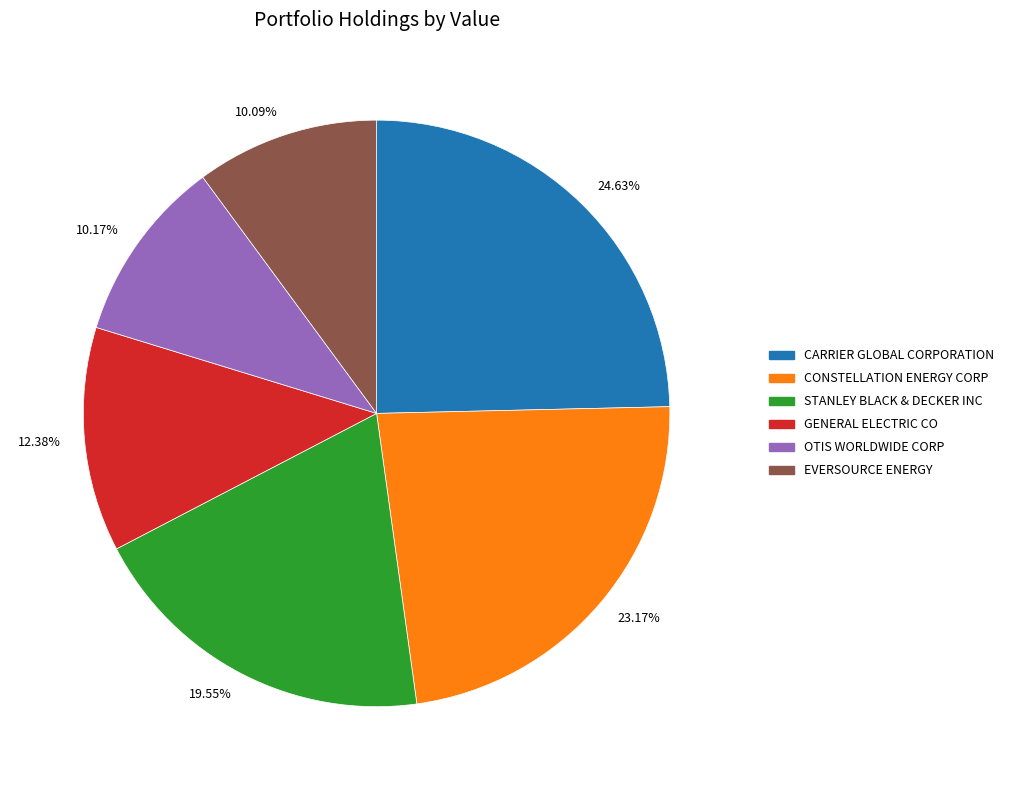

Does 10.17% represent more than half of the total?

No